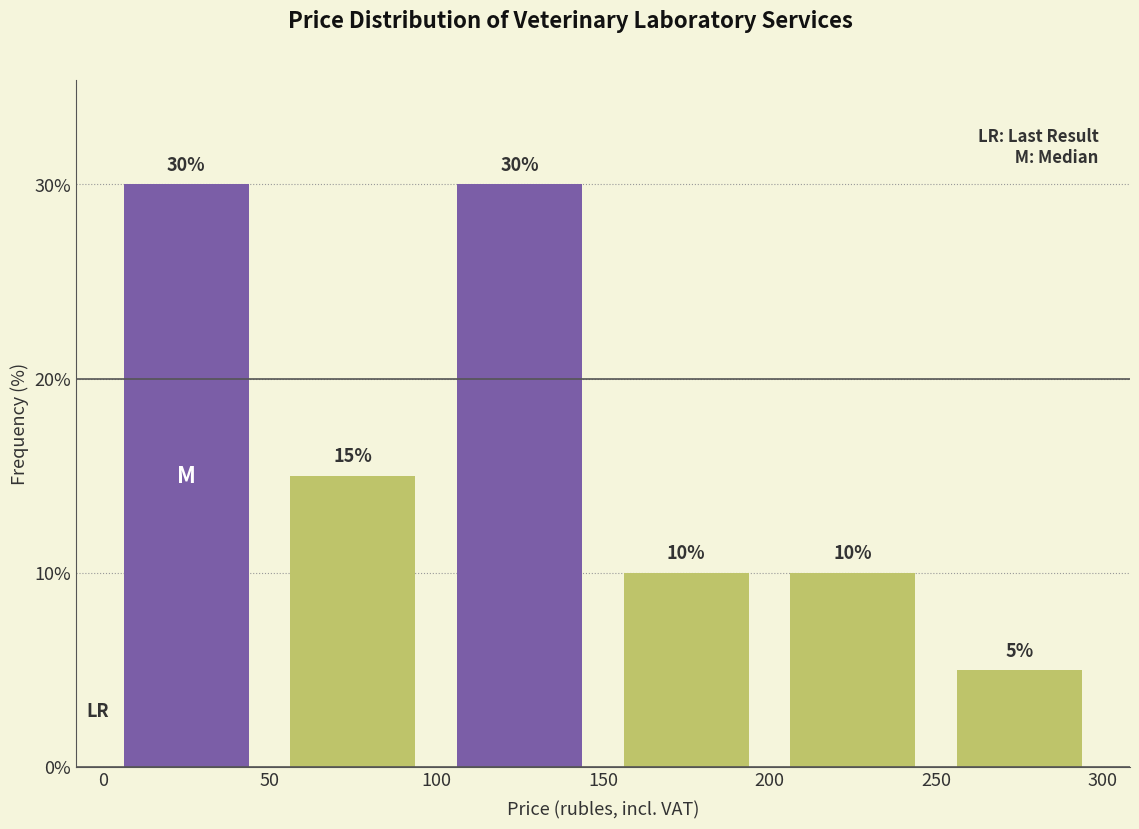

How tall is the bar that spans 50 to 100 on the x-axis?

15